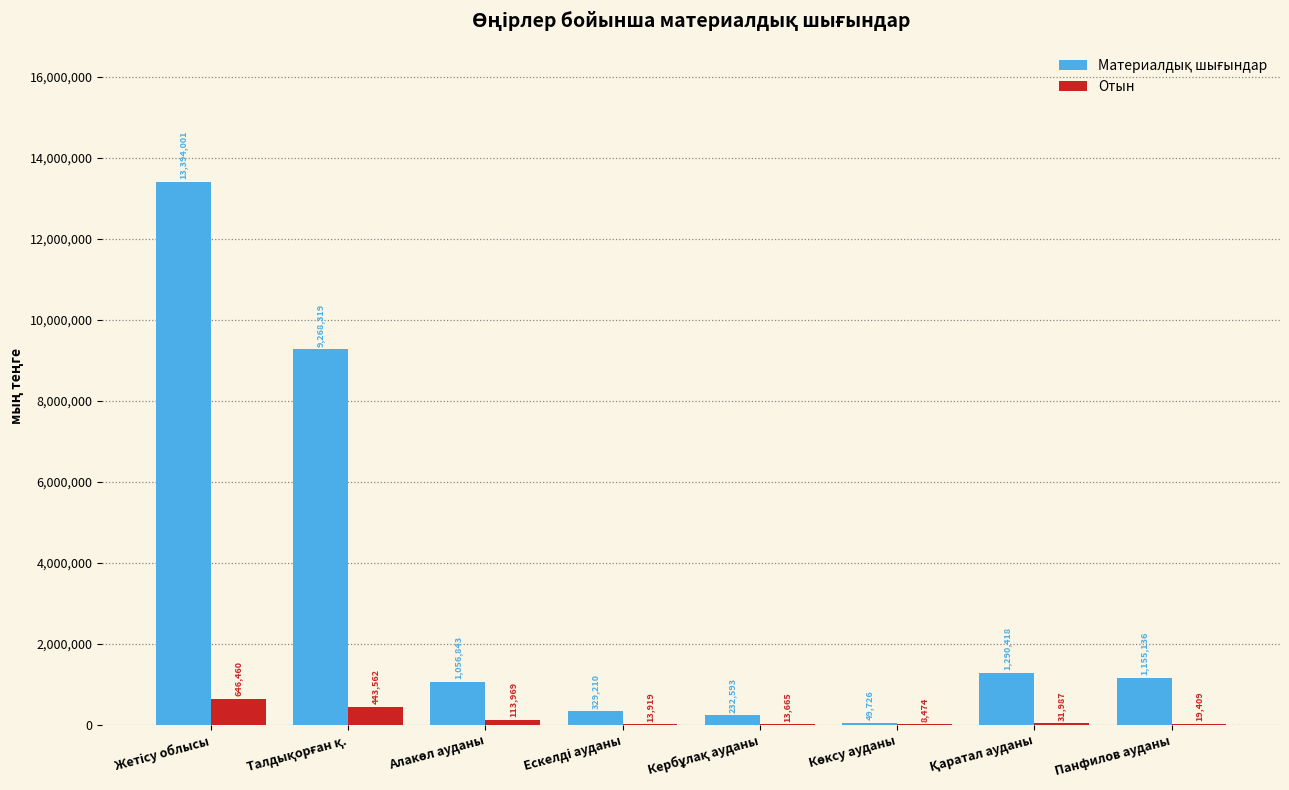

What is the approximate value of Отын at Панфилов ауданы, to the nearest 50?

19400